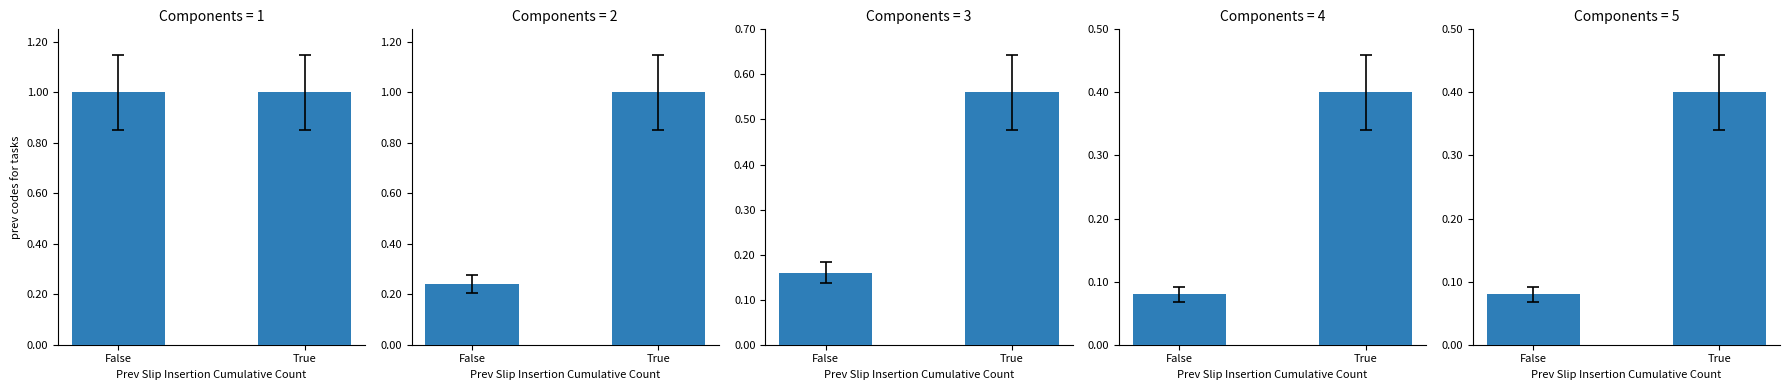

What is the label of the 1st bar from the right?

True